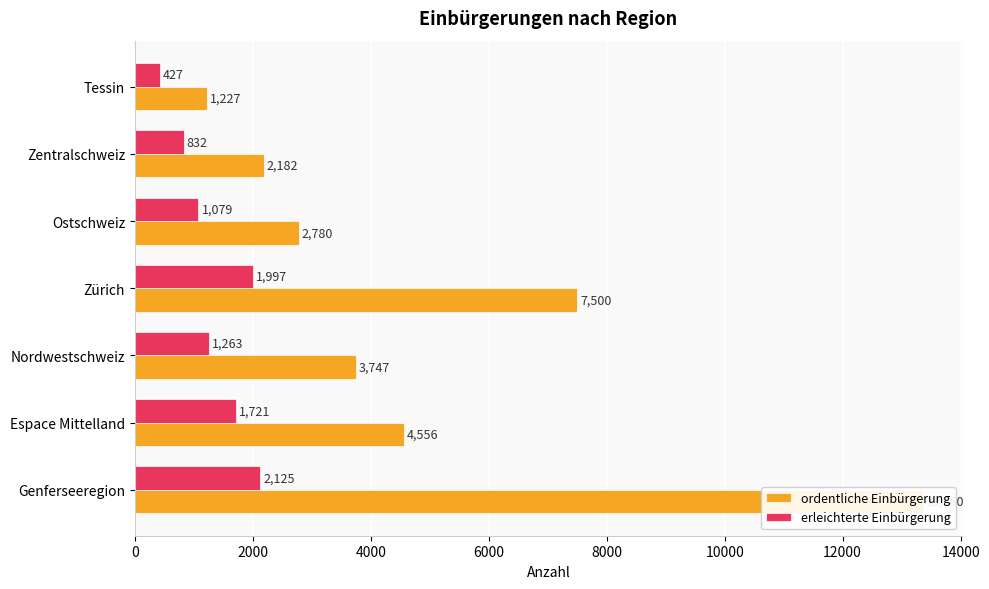

Are the bars grouped side by side (vs. stacked)?

Yes